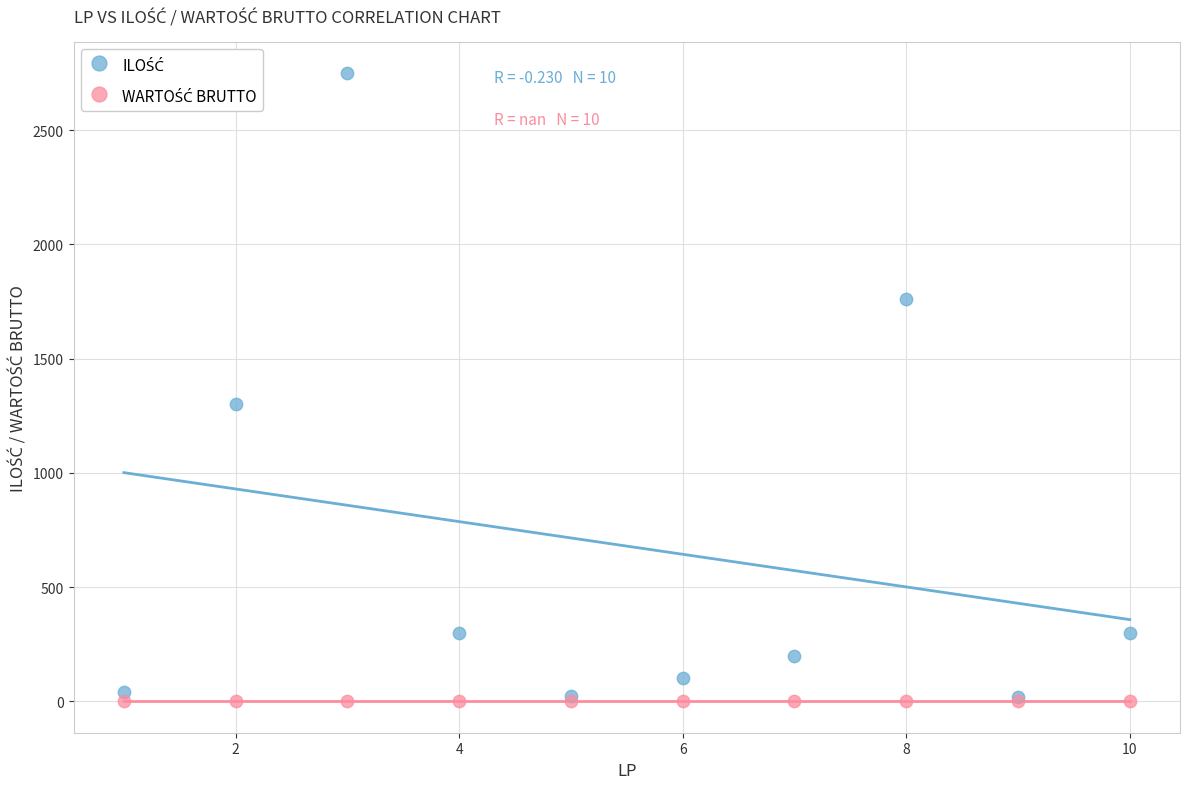

Across all series, what Y value is closest to 1375?

1300